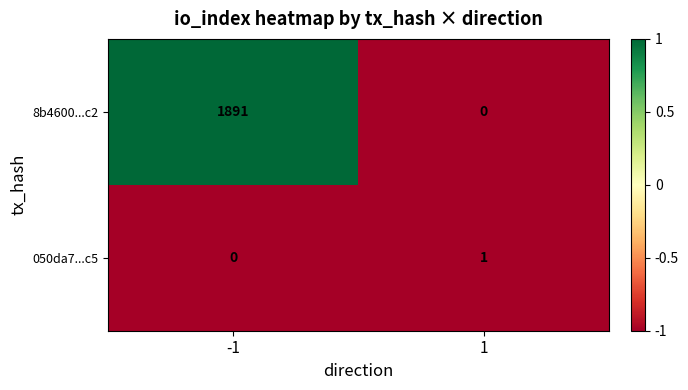

The value of 8b4600...c2 at -1 is 1891. True or false?

True